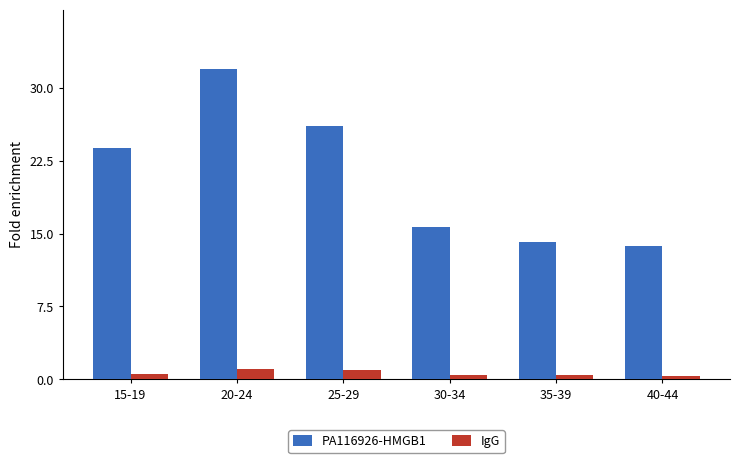

Which series has the widest spread of values?

PA116926-HMGB1